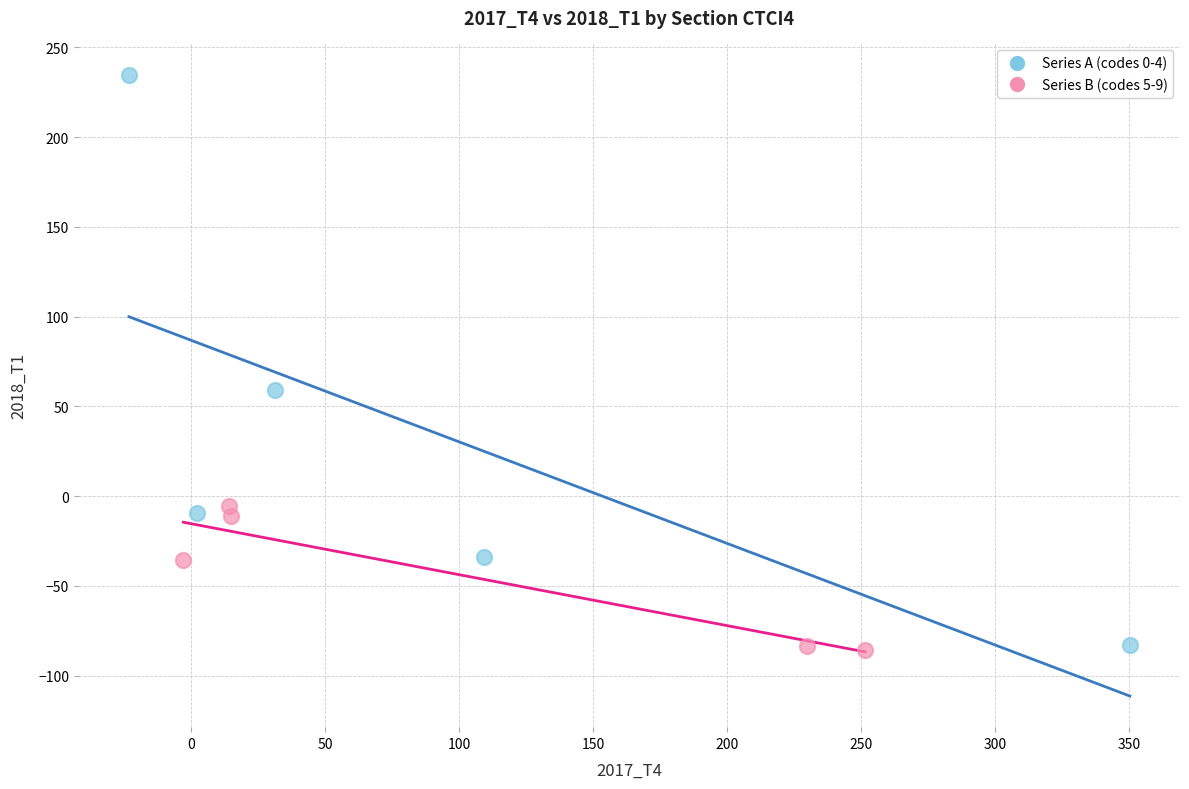

Which series contains the highest Y value?

Series A (codes 0-4)